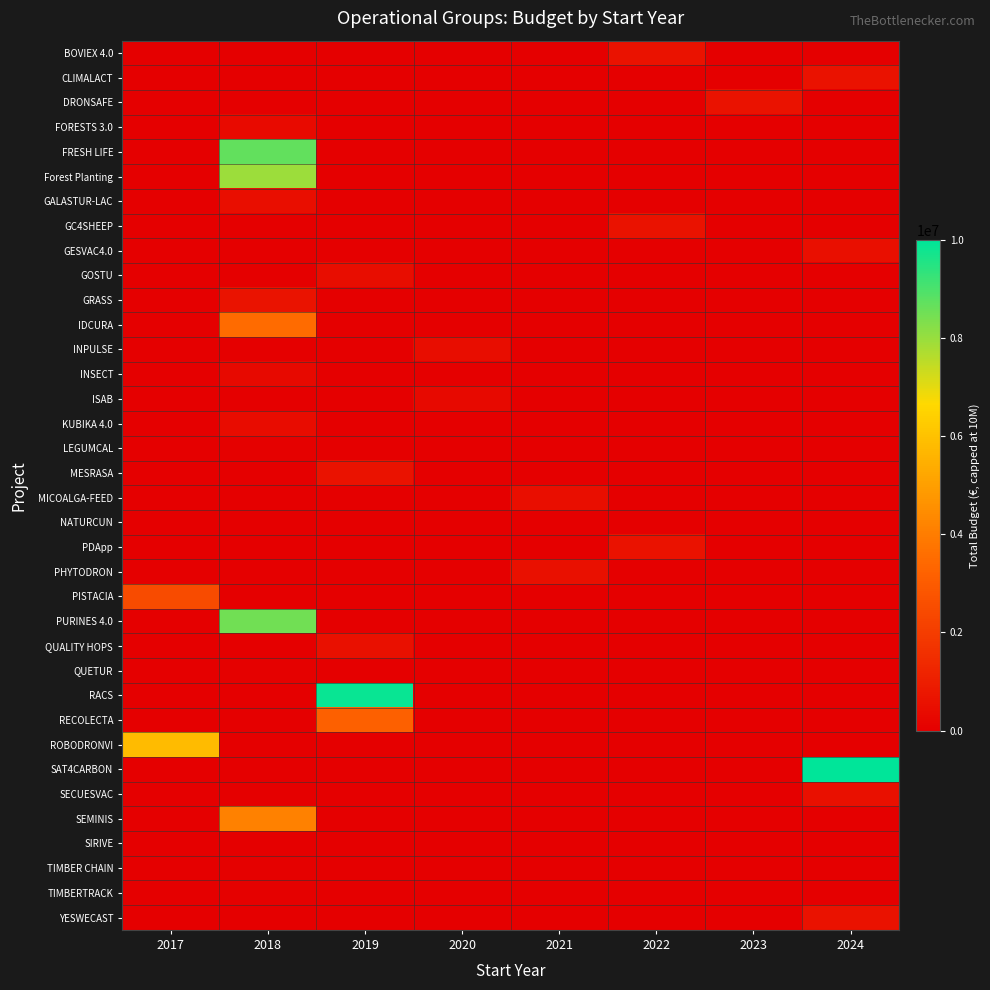

Count the number of data series in this chart.

36